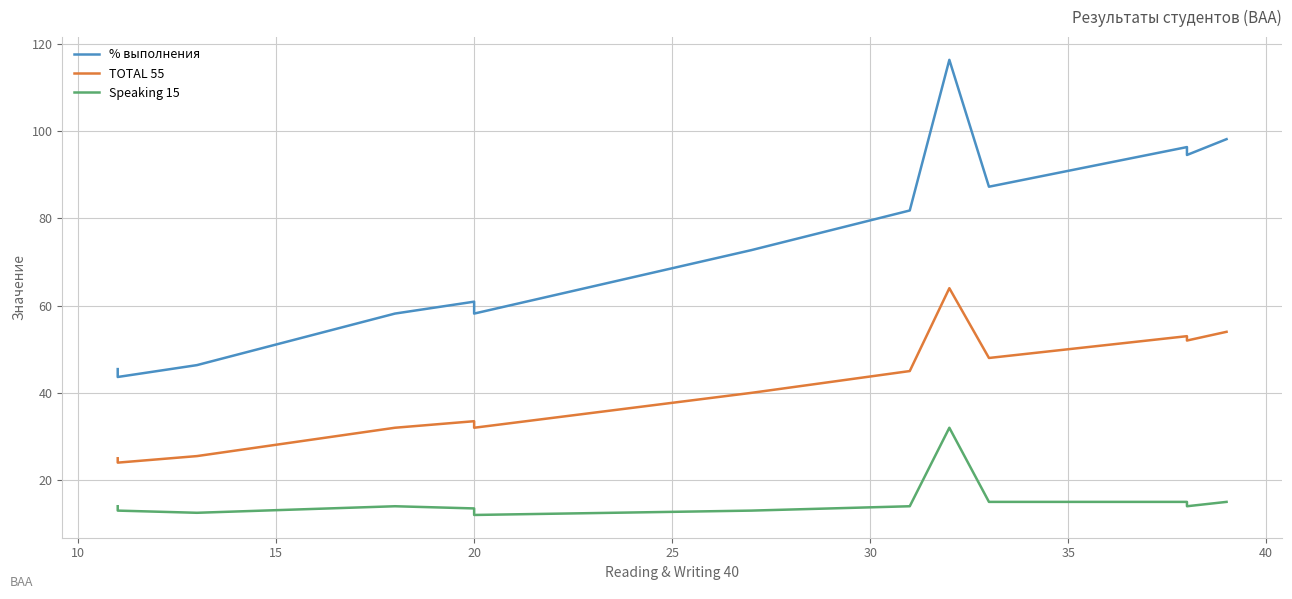

Is the value of % выполнения at 13 greater than the value of TOTAL 55 at 20?

Yes